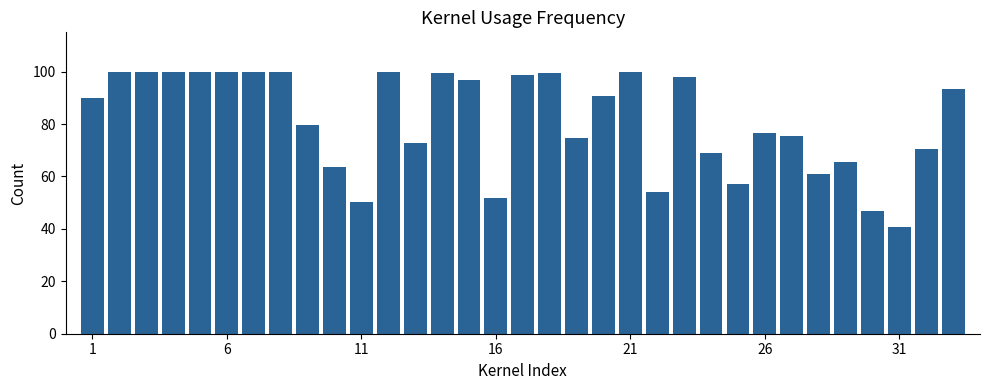

What is the smallest value displayed?

40.8